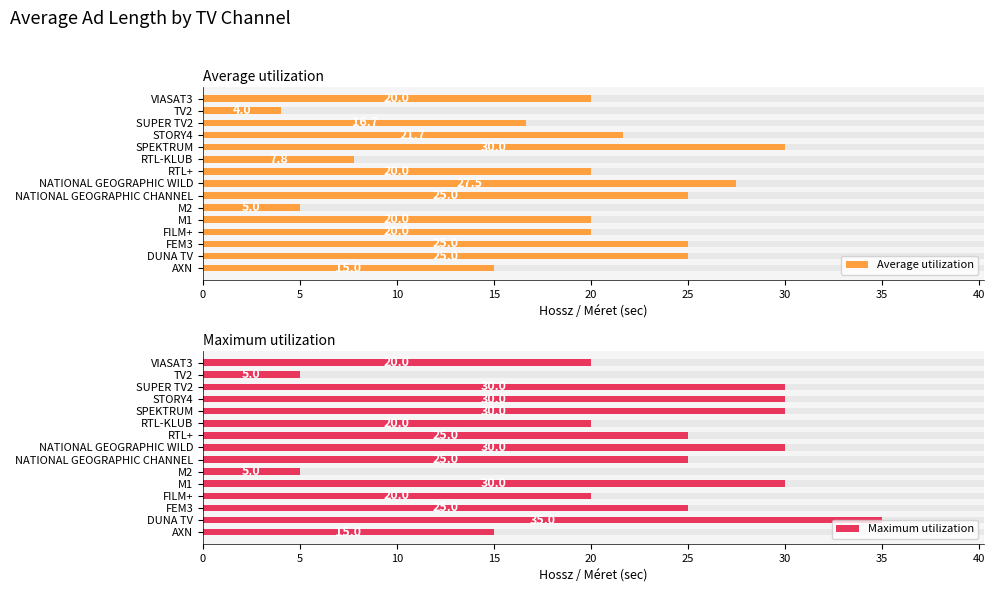

What is the total value across all series at 10?

50.0